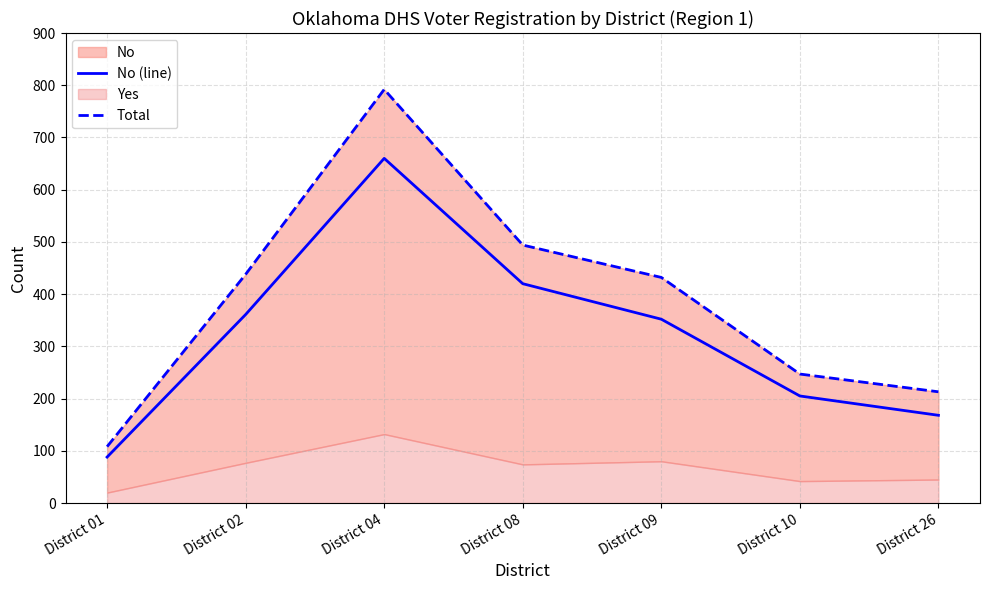

True or false: No (line) has a value of 168 at District 26.

True